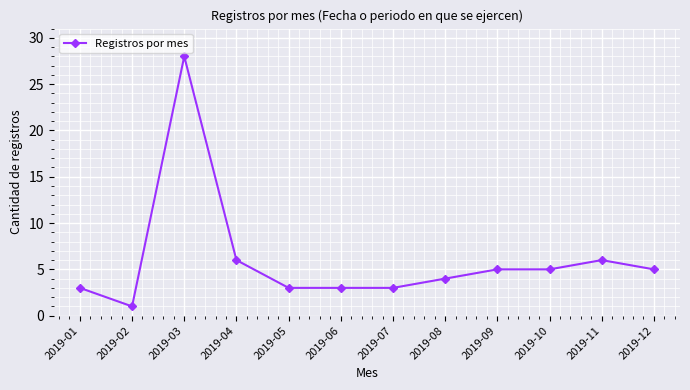

Which label corresponds to the largest value in the chart?

2019-03